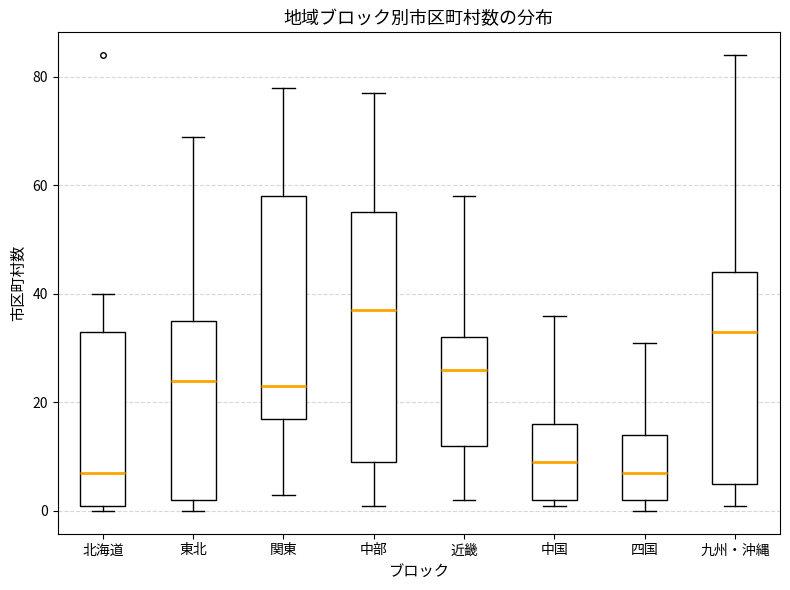

Comparing the boxes themselves (not the whiskers), which one is the tallest?

中部